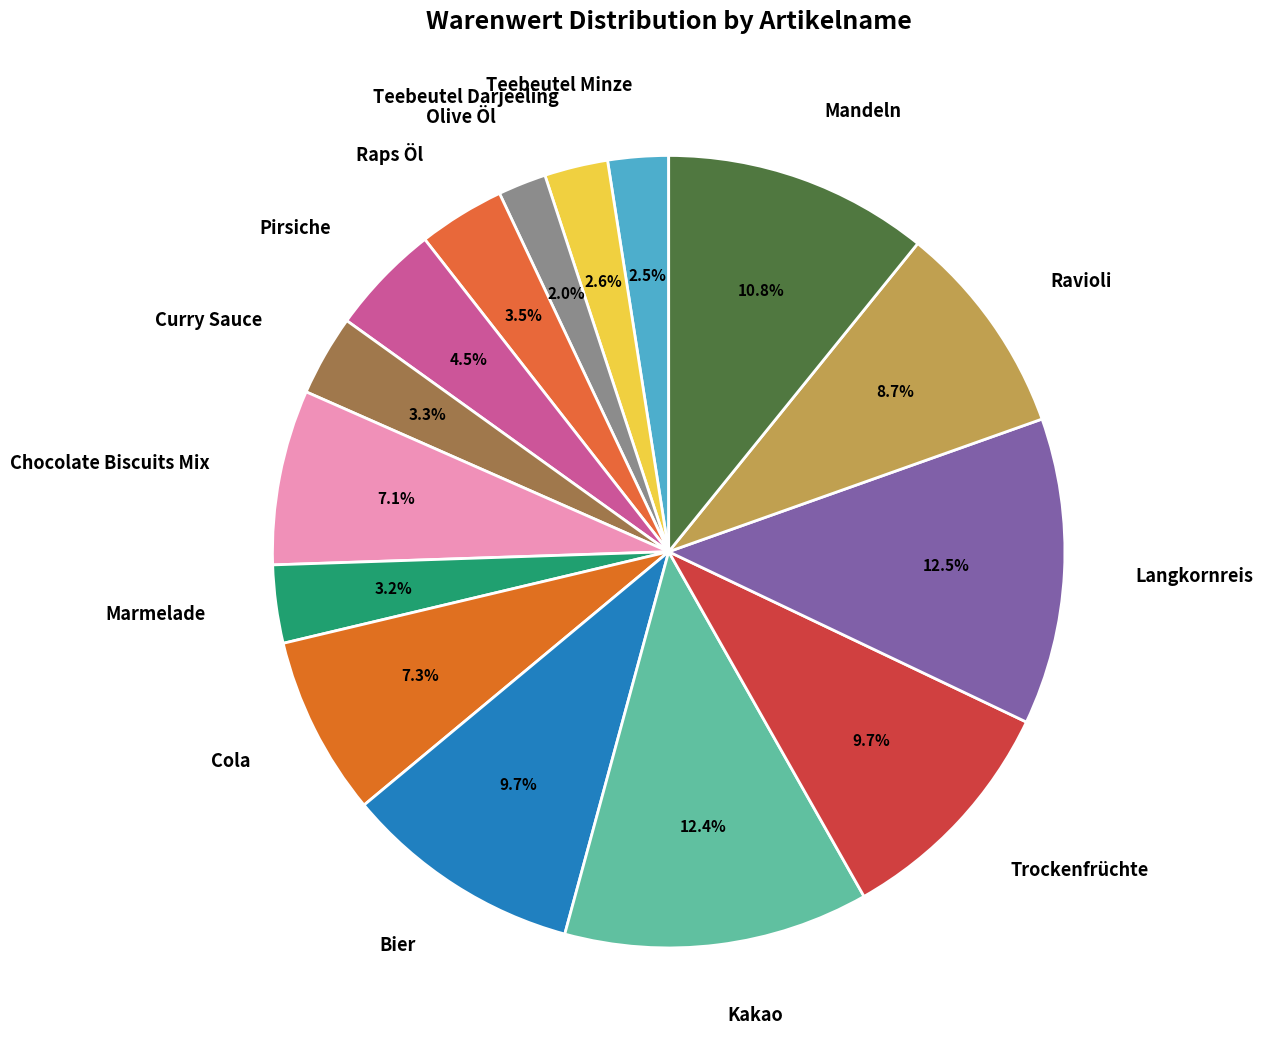

Is there a majority slice in this chart?

No